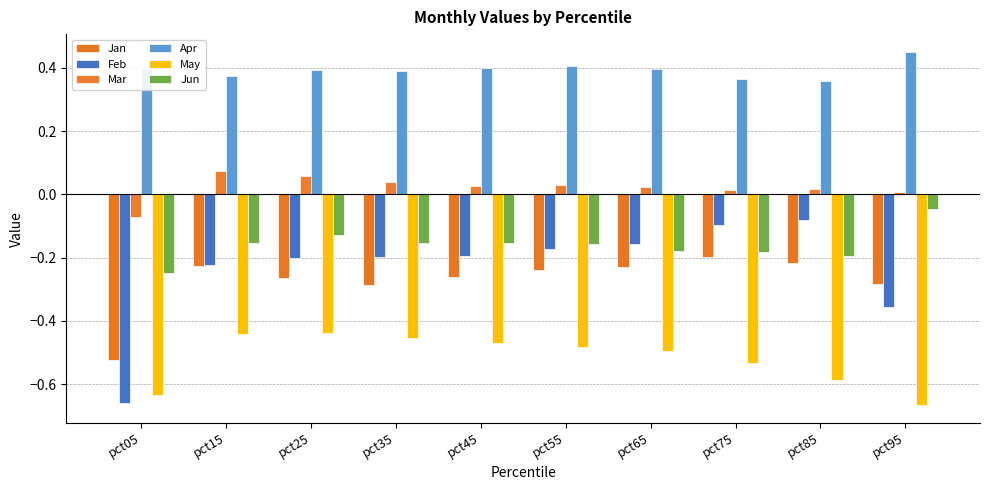

Are the bars horizontal?

No